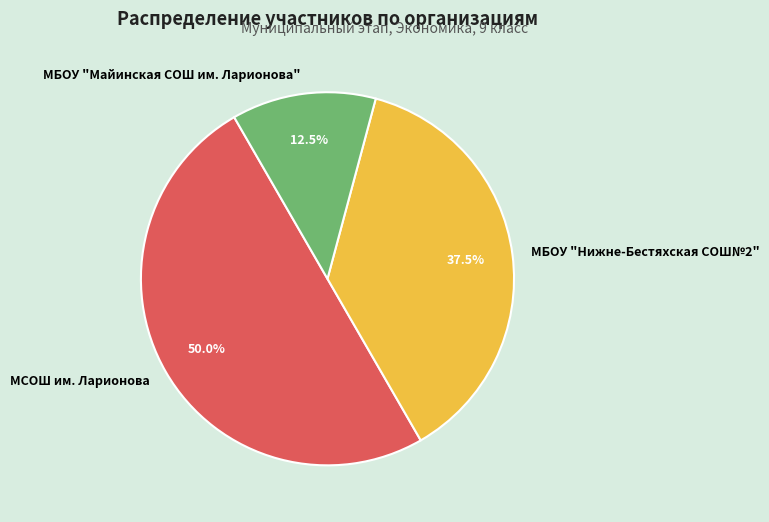

What percentage is the МСОШ им. Ларионова slice, to the nearest percent?

50%